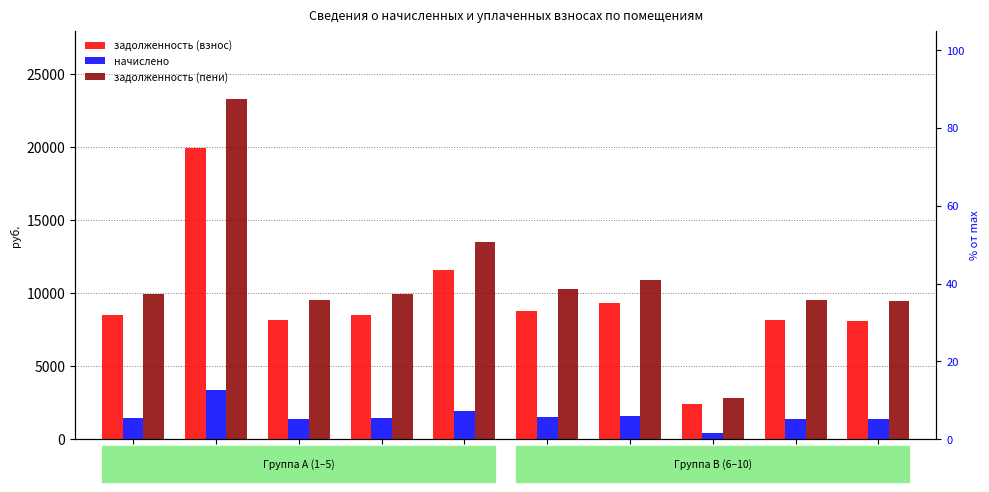

Is the value of задолженность (пени) at №9 greater than the value of начислено at №9?

Yes